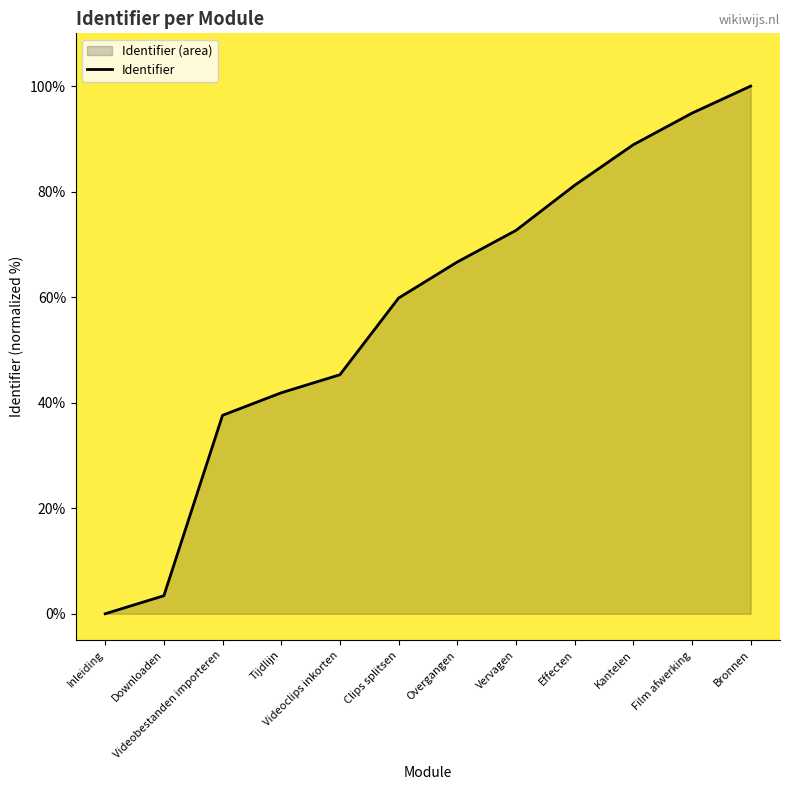

What is the greatest value displayed?

100.0